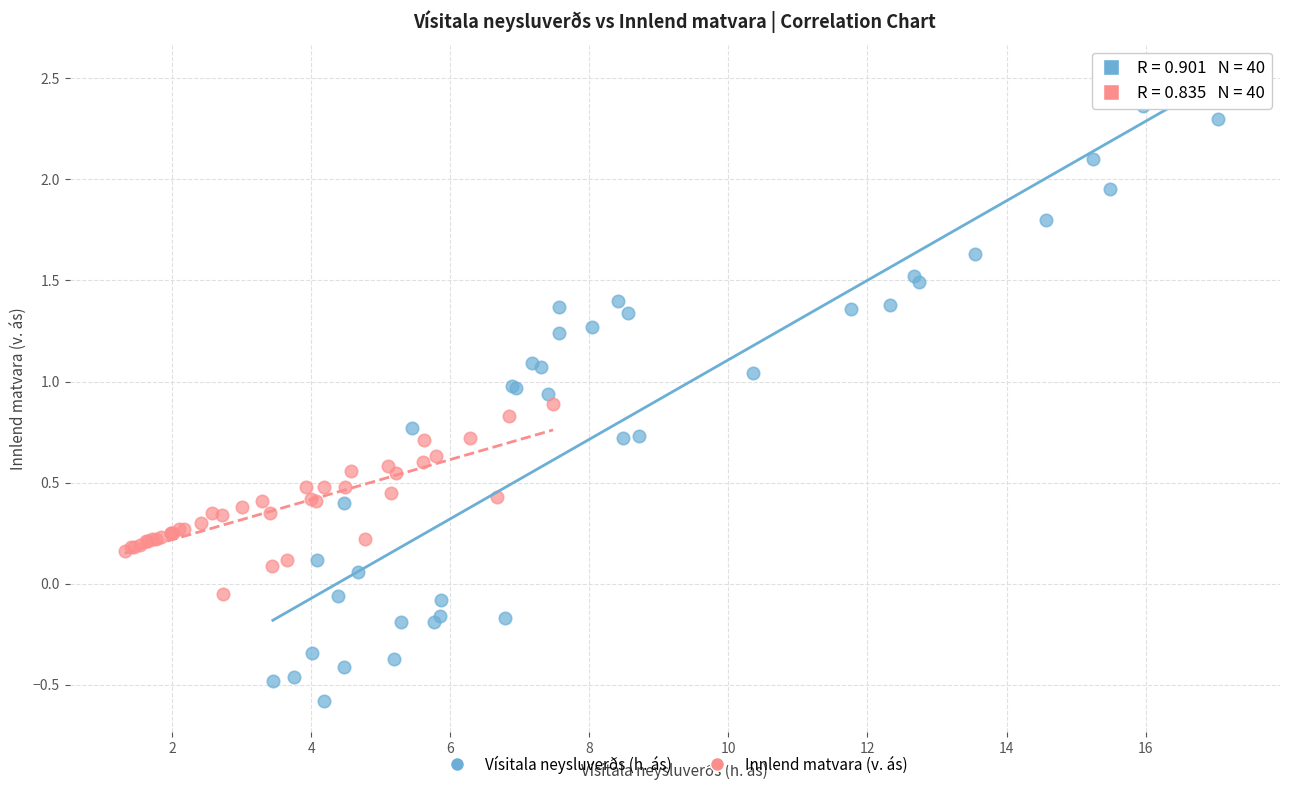

Which series has the largest Y range (max minus min)?

Vísitala neysluverðs (h. ás)